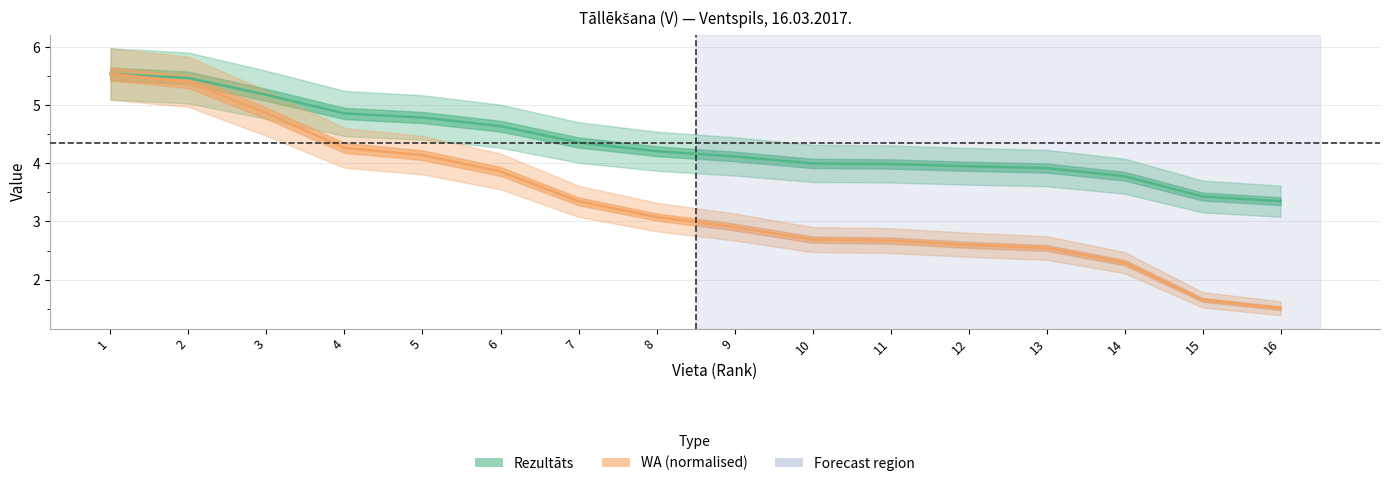

True or false: Rezultāts and WA (normalised) intersect in this chart.

False